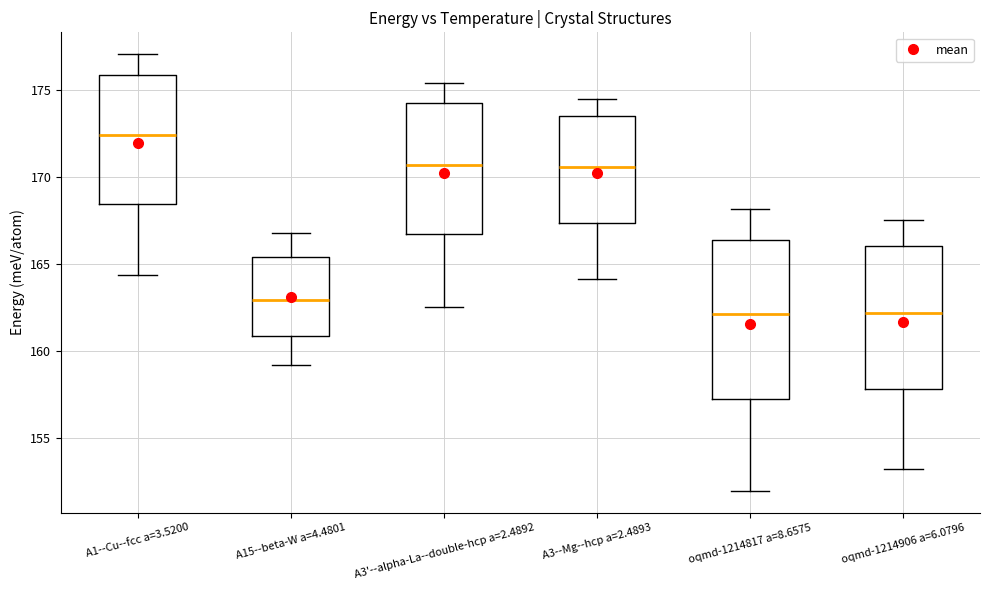

Where does the upper whisker of the box for A3'--alpha-La--double-hcp a=2.4892 end on the y-axis? The values are not printed on the chart, so give them approximately, as read against the axis.

175.5